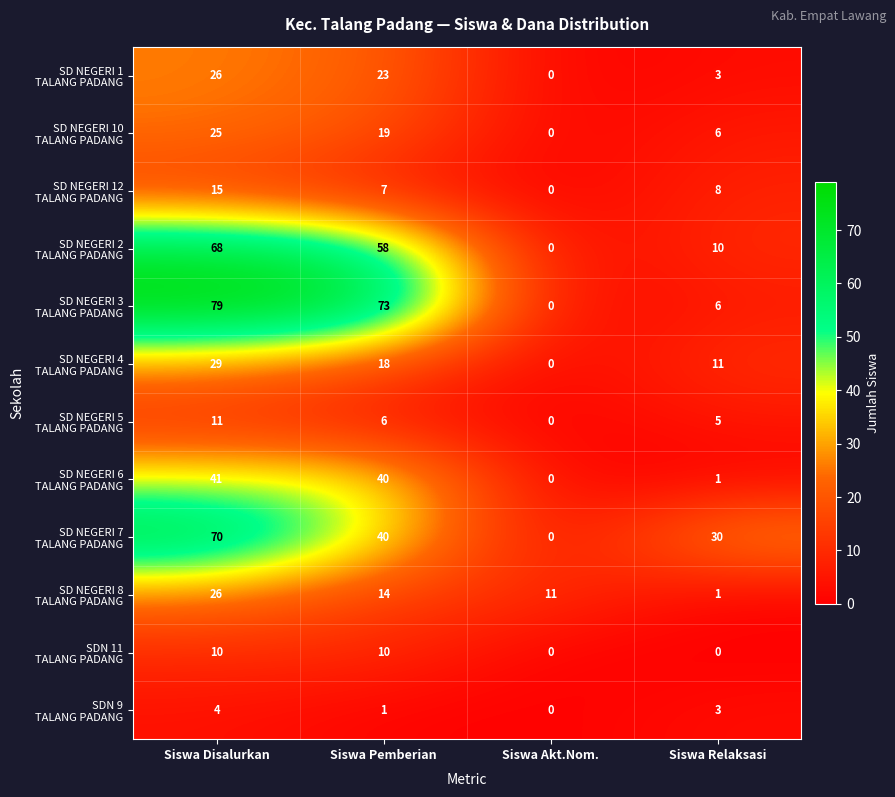

At which category does the chart reach its peak across all series?

Siswa Disalurkan